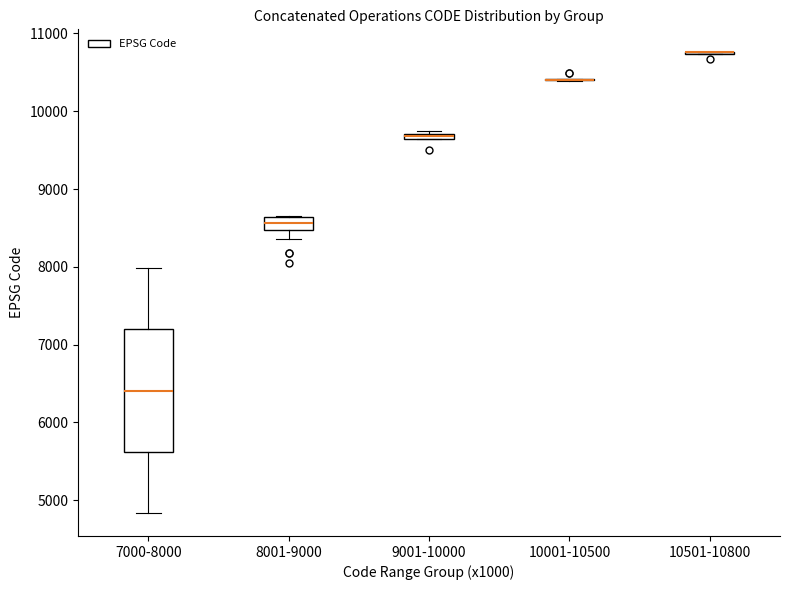

Comparing the boxes themselves (not the whiskers), which one is the tallest?

7000-8000